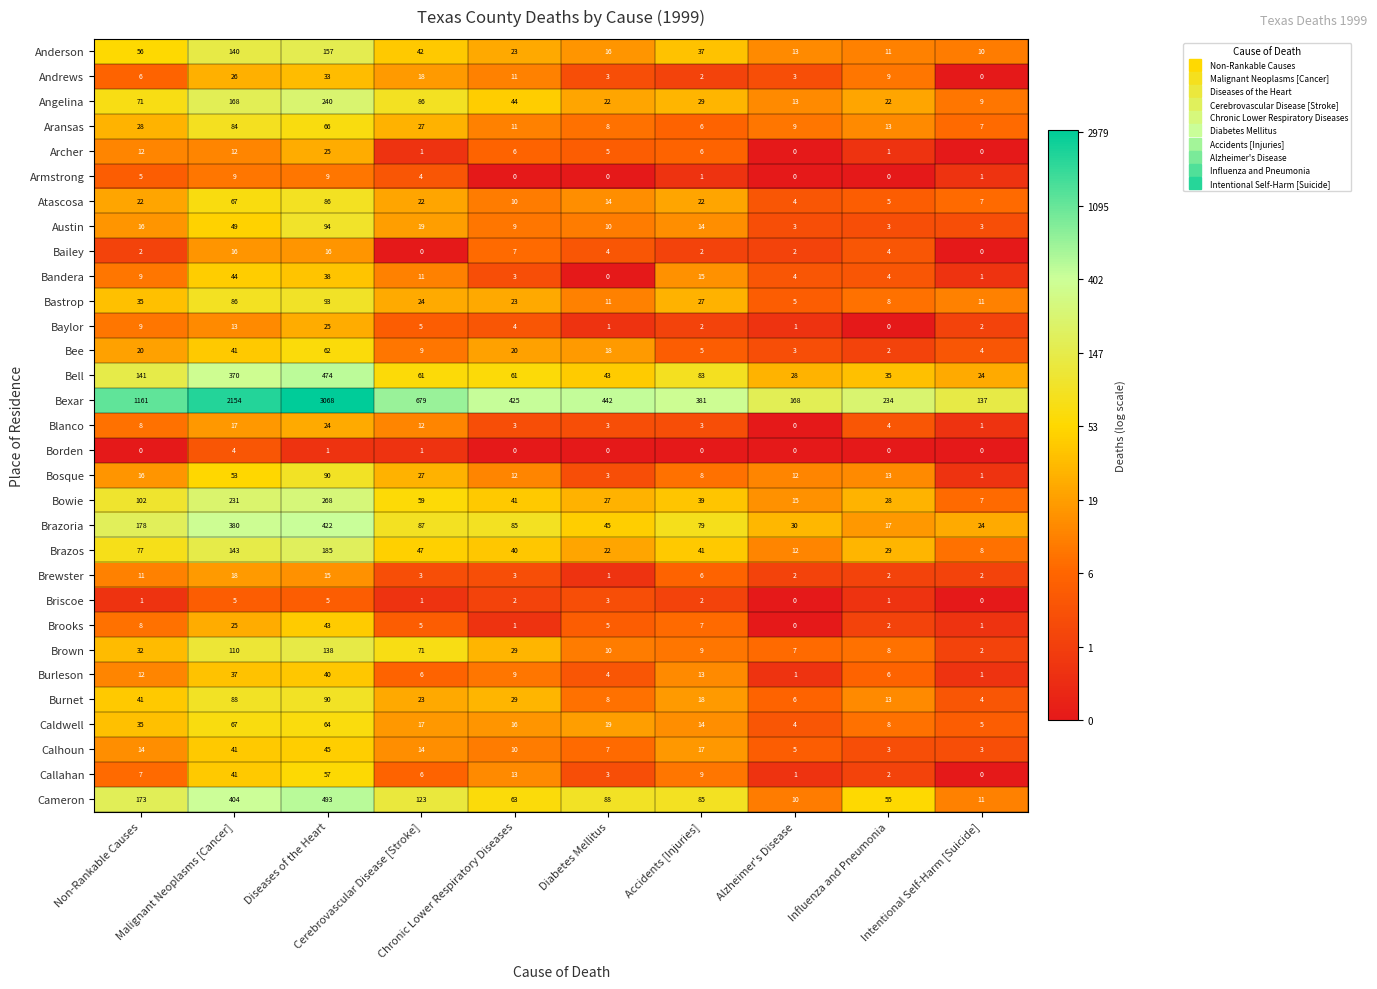

What is the highest value of the Caldwell series?

67